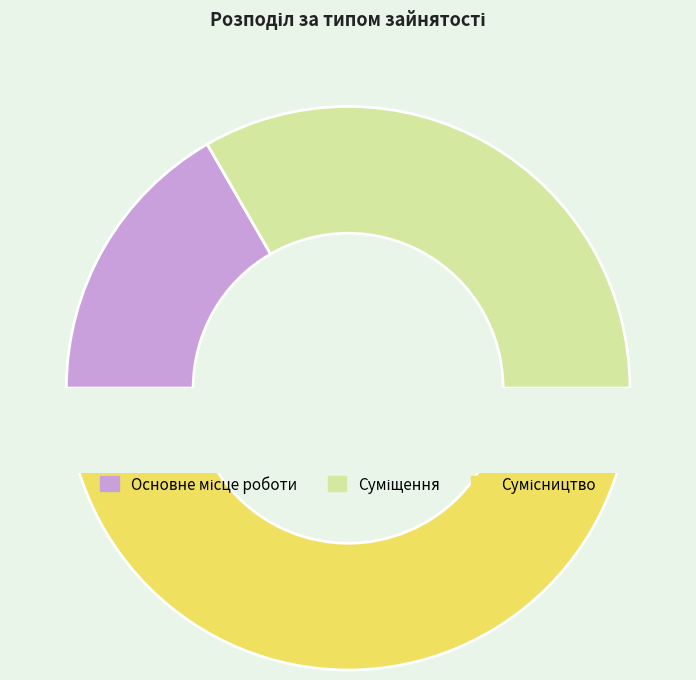

How many slices are in this pie chart?

3